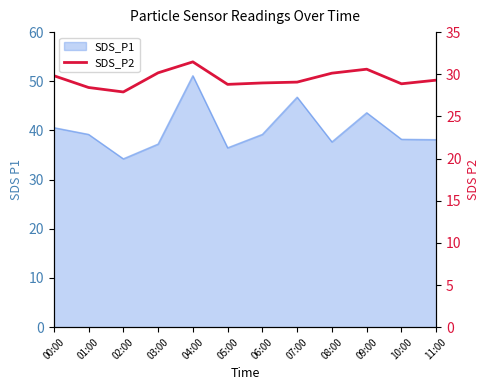

Where is the first local minimum?

02:00